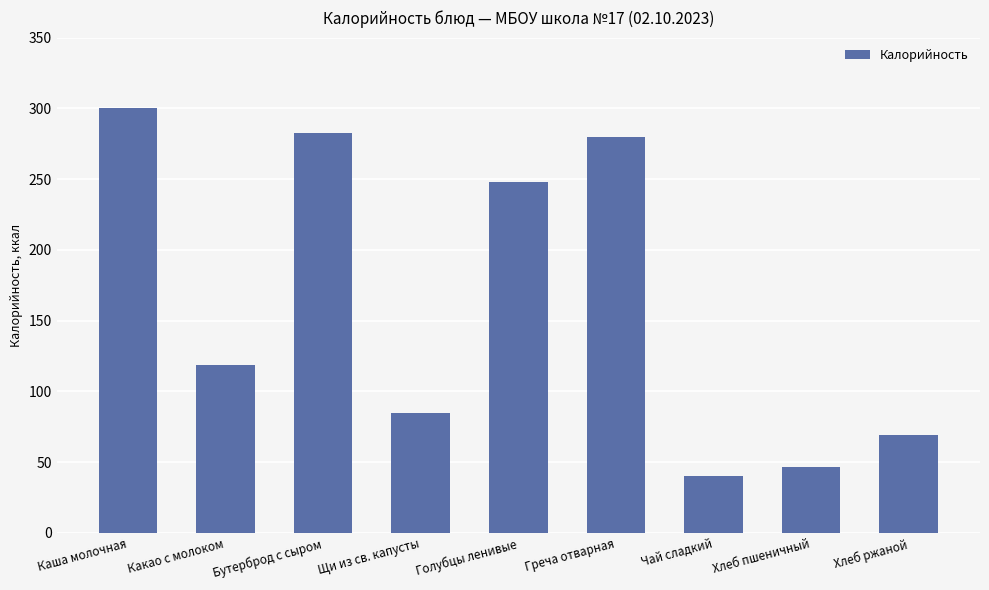

Between Какао с молоком and Каша молочная, which is larger?

Каша молочная